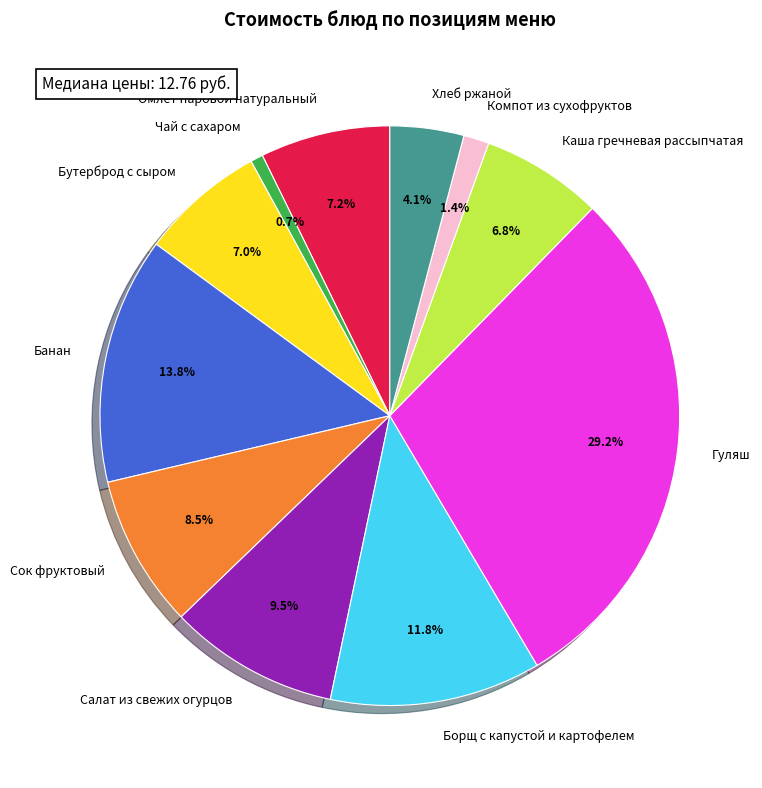

The Омлет паровой натуральный slice represents 12% of the pie. True or false?

False